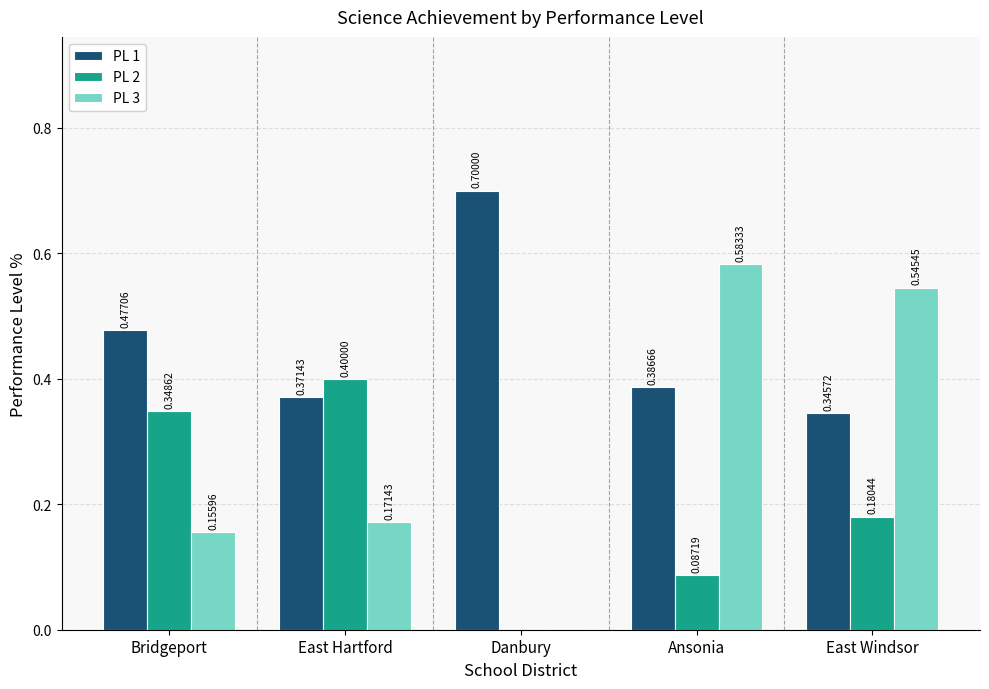

At which label does PL 2 reach its peak?

East Hartford